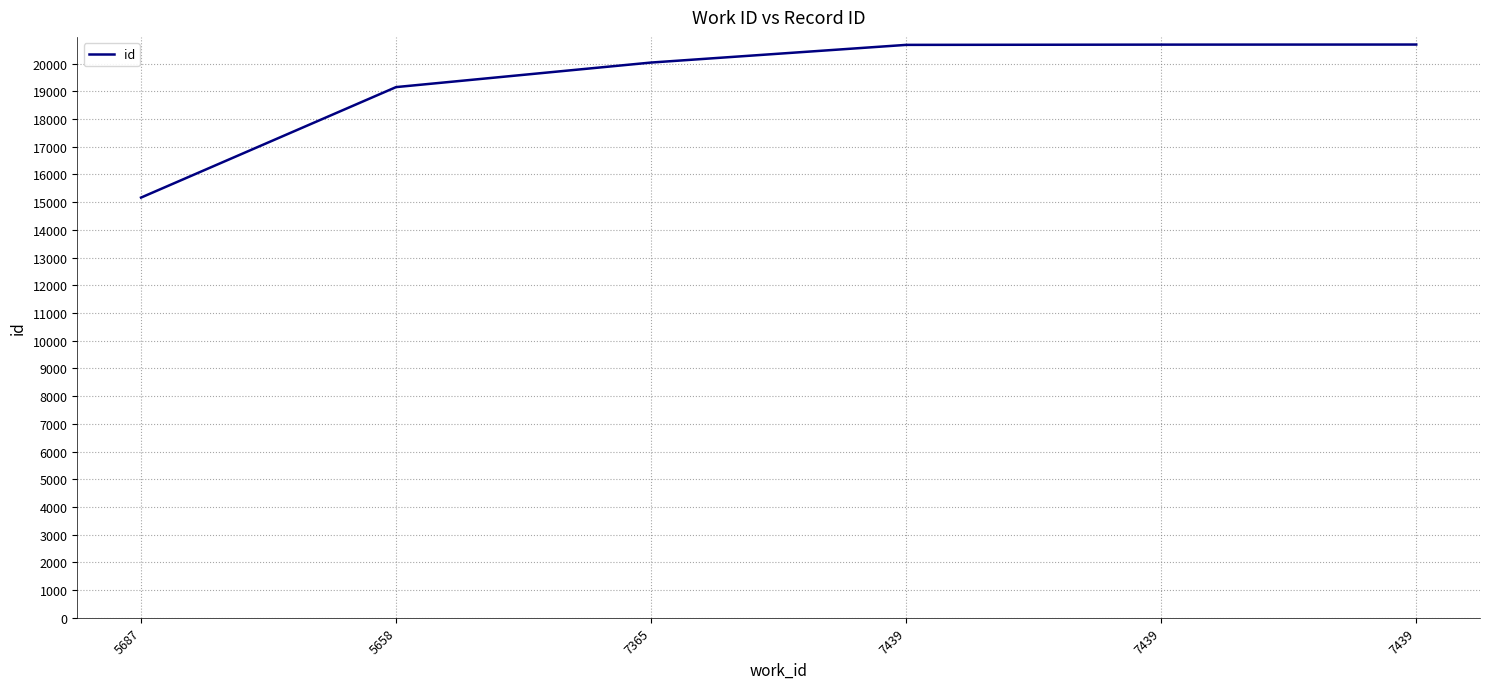

Reading left to right, extract all data points from this chart.

5687=15166	5658=19154	7365=20040	7439=20678	7439=20687	7439=20690